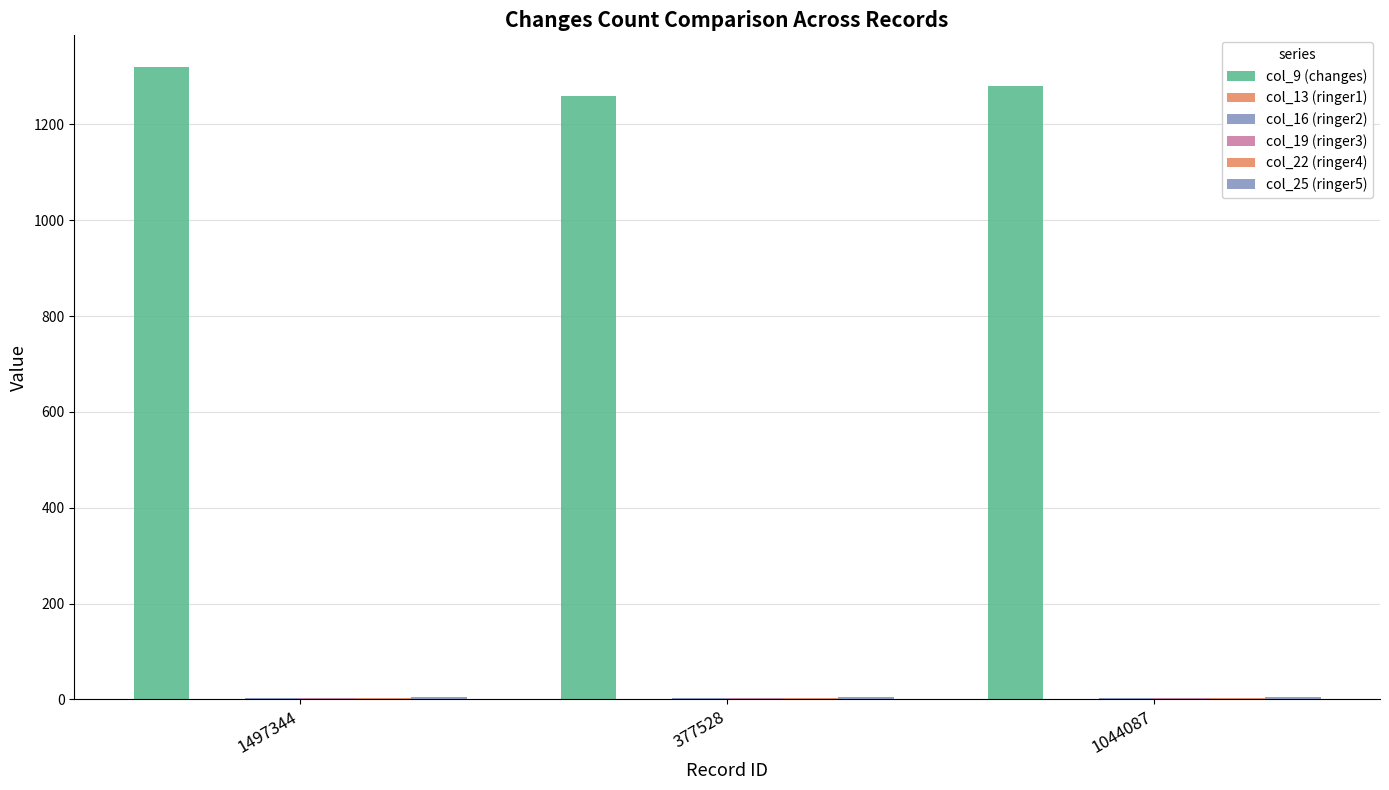

At which category is the sum across all series the highest?

1497344